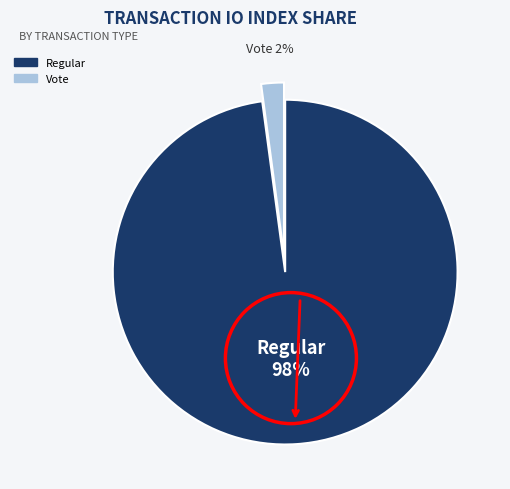

Which slice is the smallest?

Vote